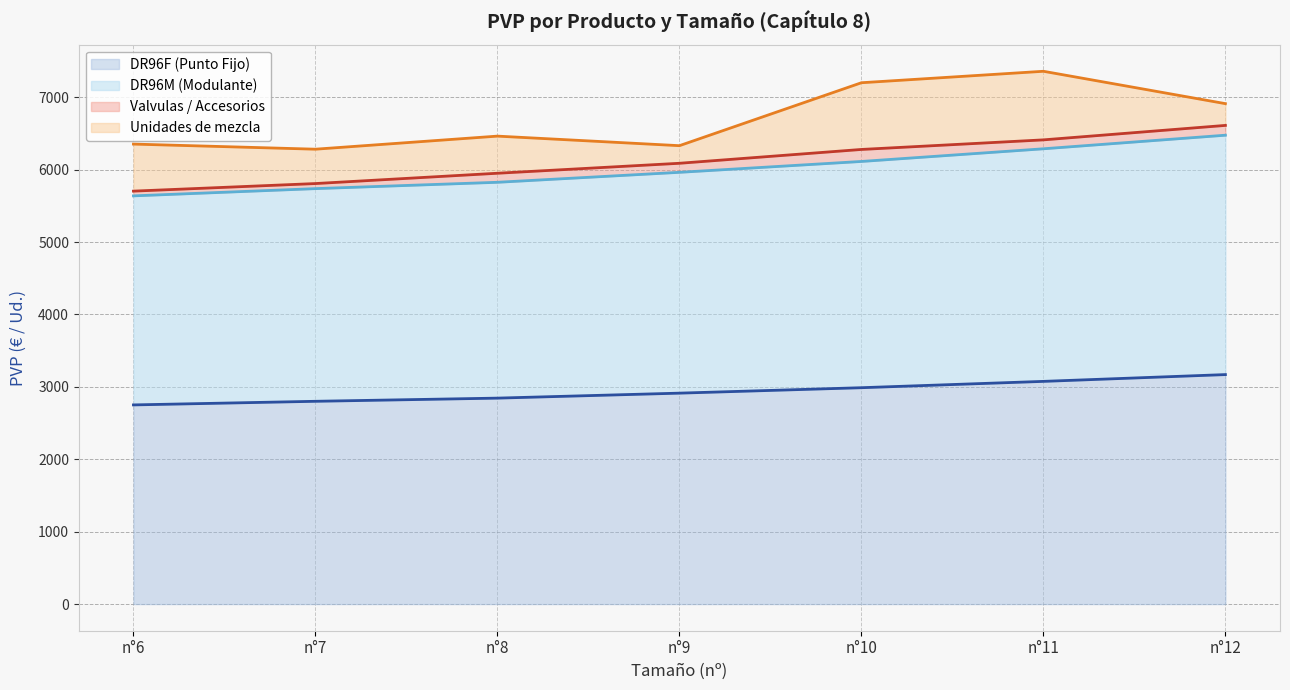

True or false: DR96M (Modulante) has a value of 2119.4 at n°7.

False